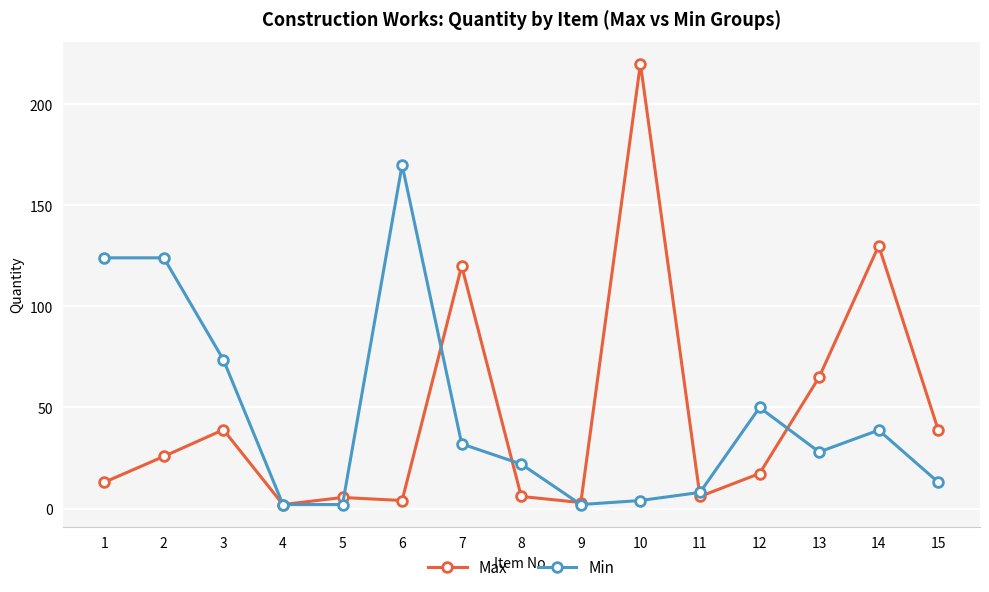

After their last crossing, which series has the higher values: Max or Min?

Max